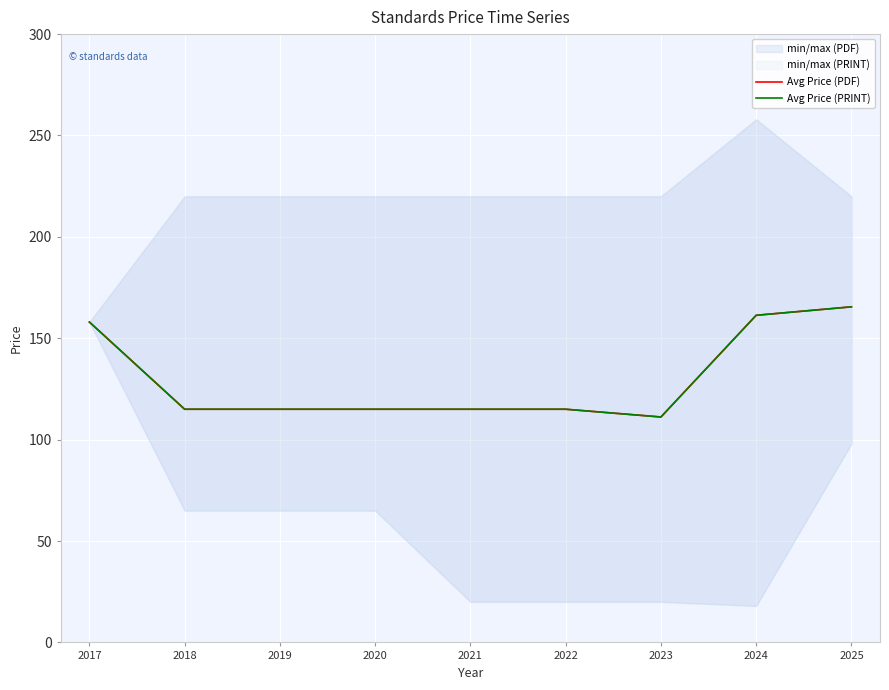

How many values in the Avg Price (PRINT) series exceed 115?

3